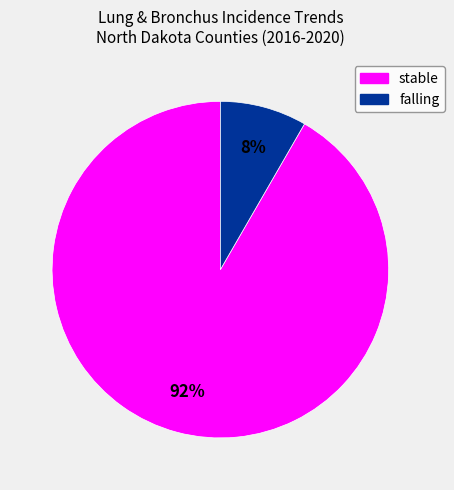

Is there any slice that represents more than half of the pie?

Yes